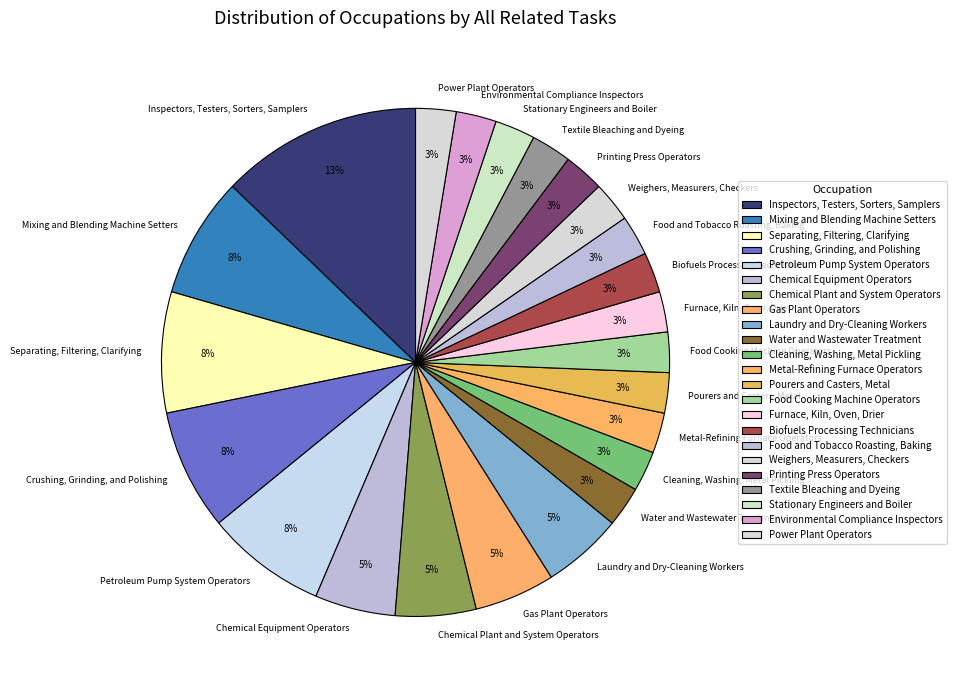

Between Chemical Equipment Operators and Inspectors, Testers, Sorters, Samplers, which is larger?

Inspectors, Testers, Sorters, Samplers